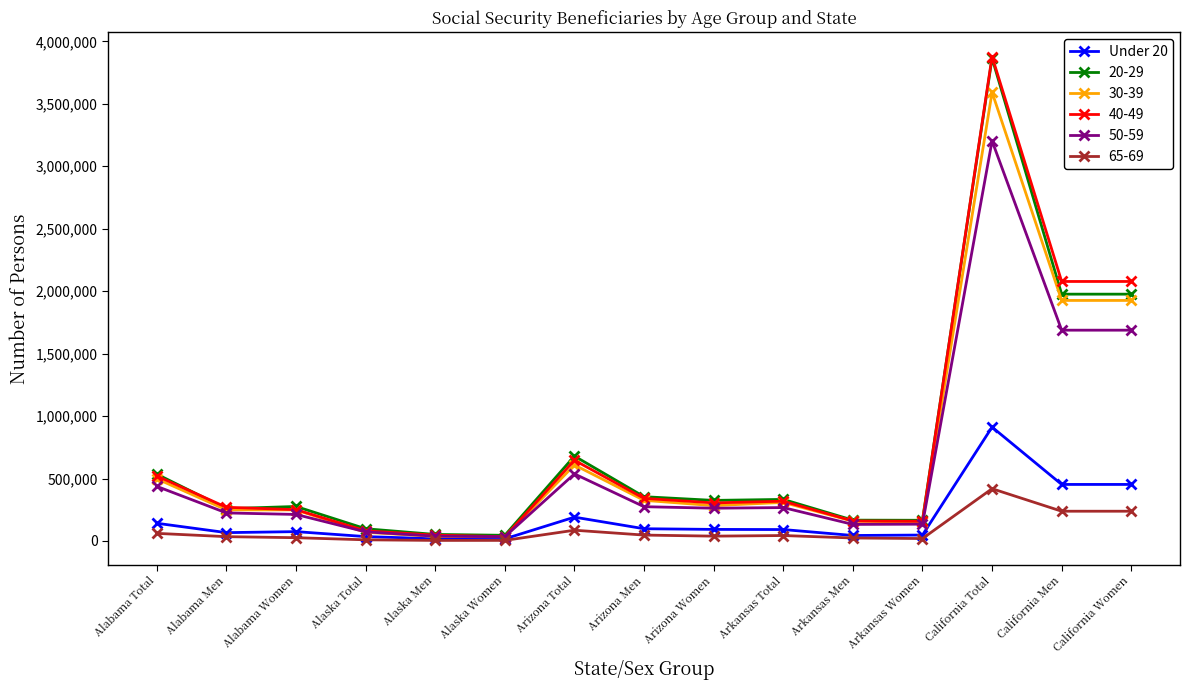

What is the label of the 7th point from the left?

Arizona Total